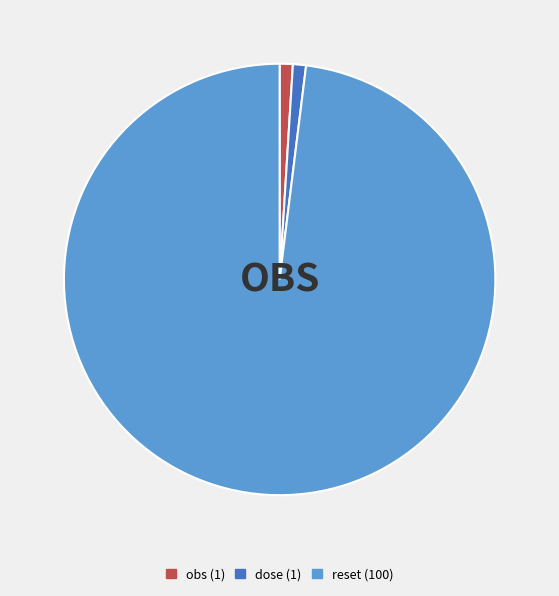

Is there any slice that represents more than half of the pie?

Yes